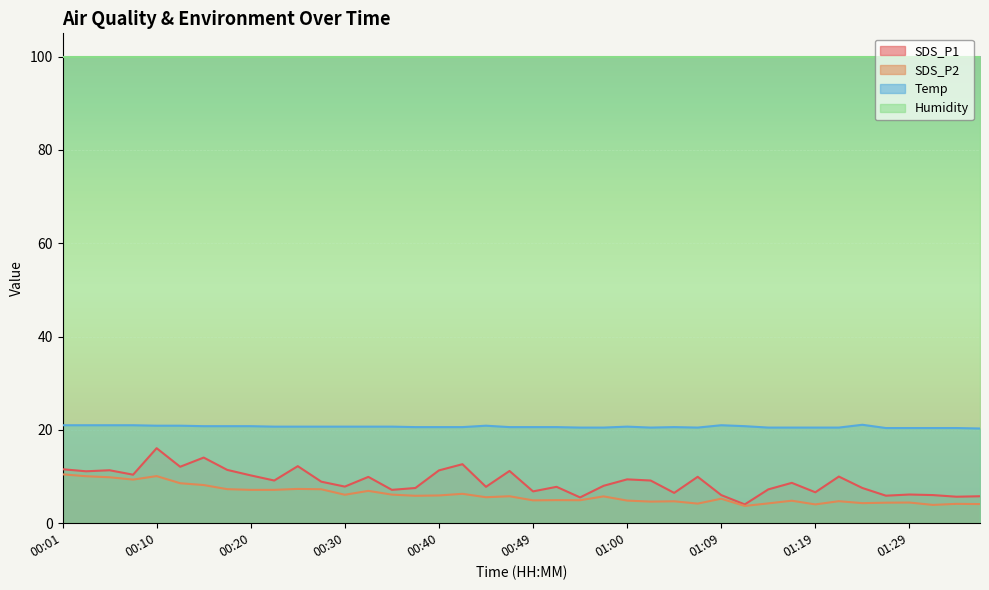

True or false: Temp and SDS_P1 intersect in this chart.

False